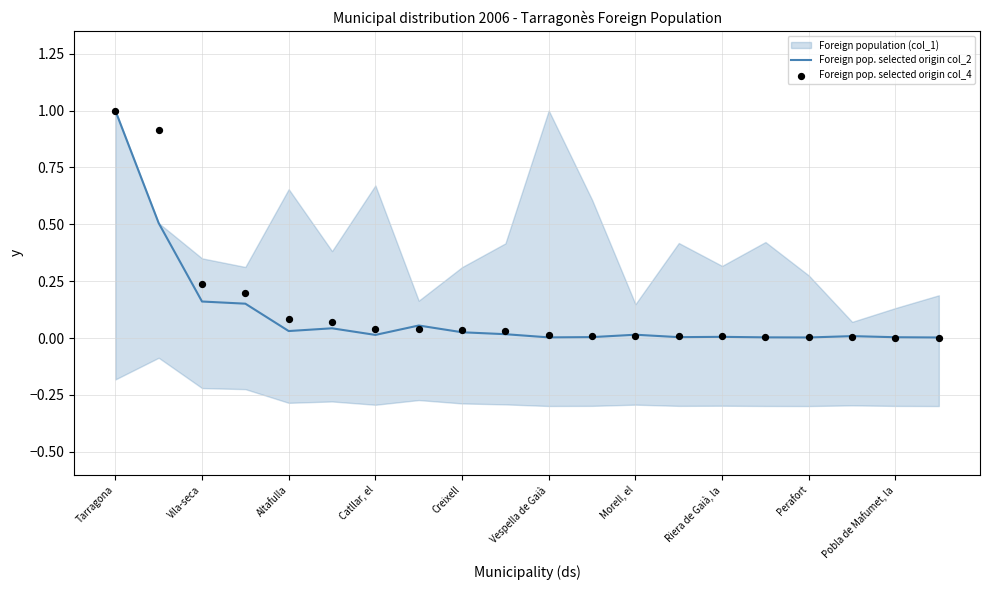

What is the highest value of the Foreign pop. selected origin col_2 series?

1.0